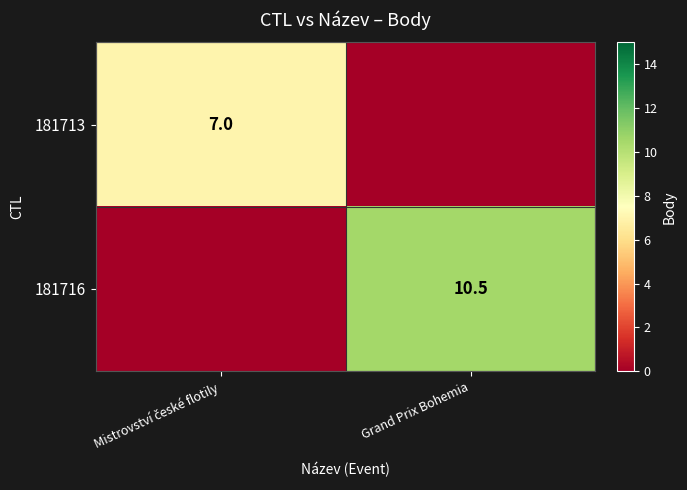

Is it true that 181716 equals 13.8 at Grand Prix Bohemia?

False